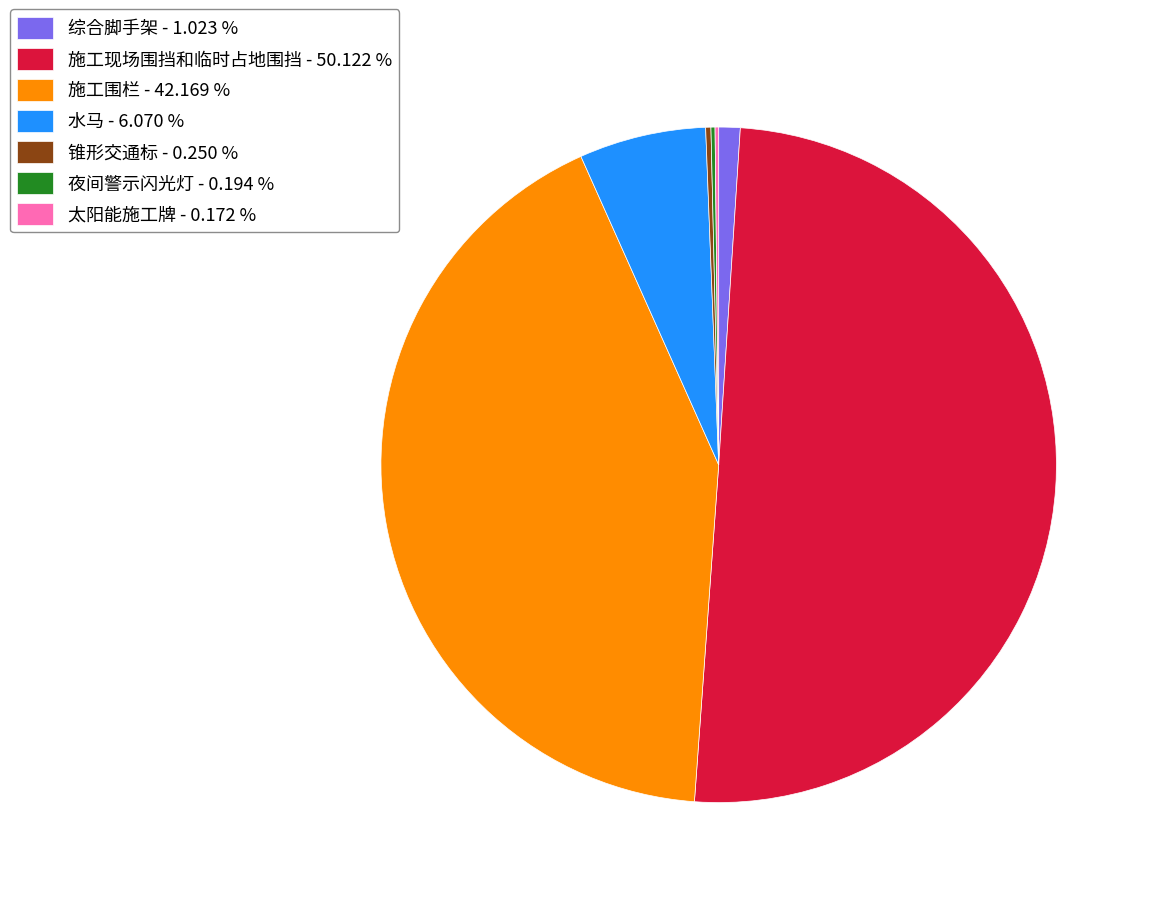

True or false: 施工围栏 accounts for 42% of the total.

True